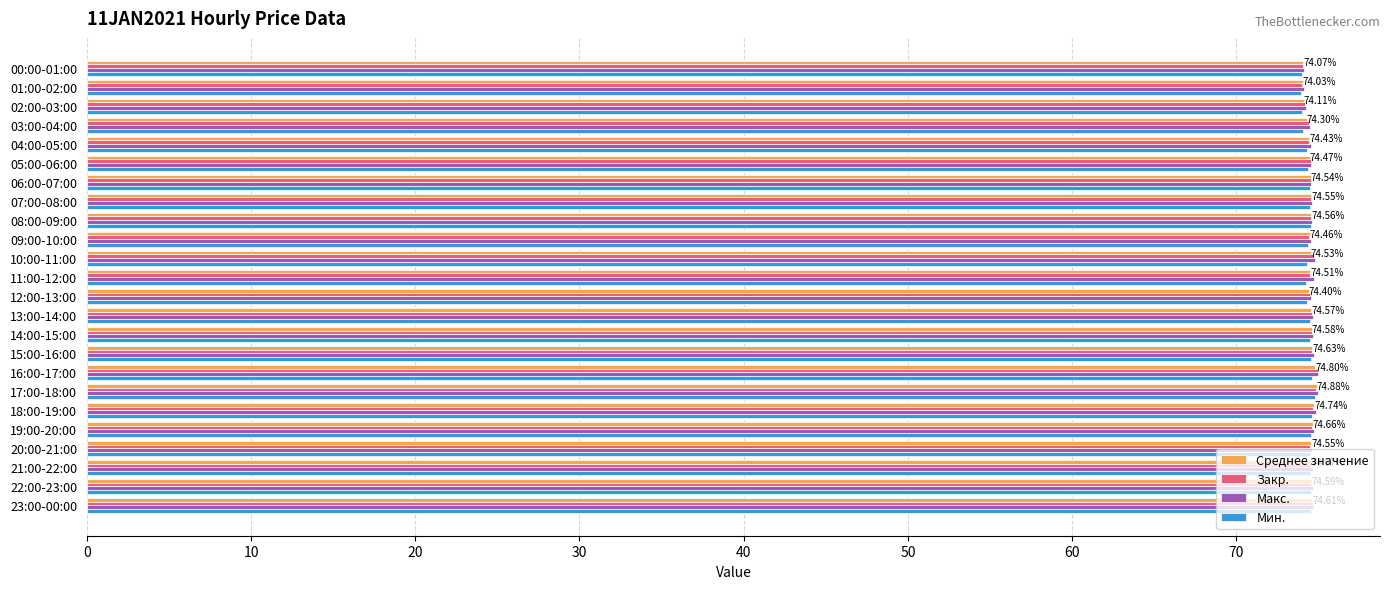

What is the sum of the Мин. values at 10:00-11:00 and 05:00-06:00?

148.7